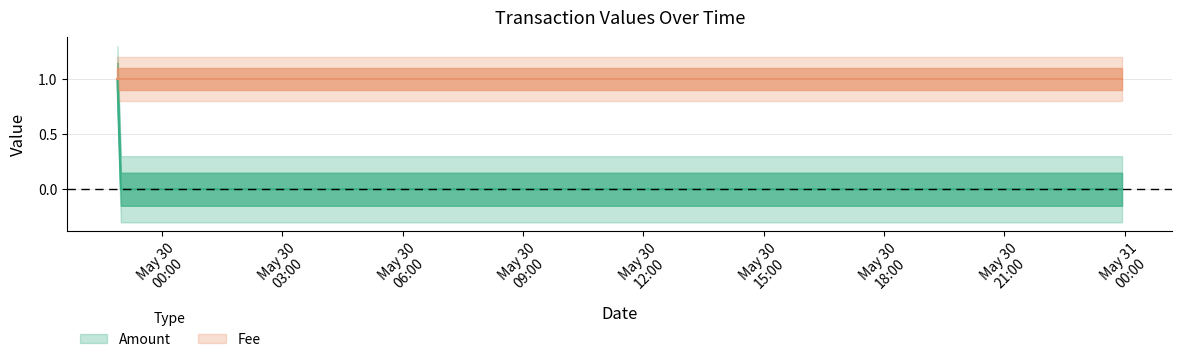

Where is the data nearest to the value 0?

2017-05-29 22:58:44